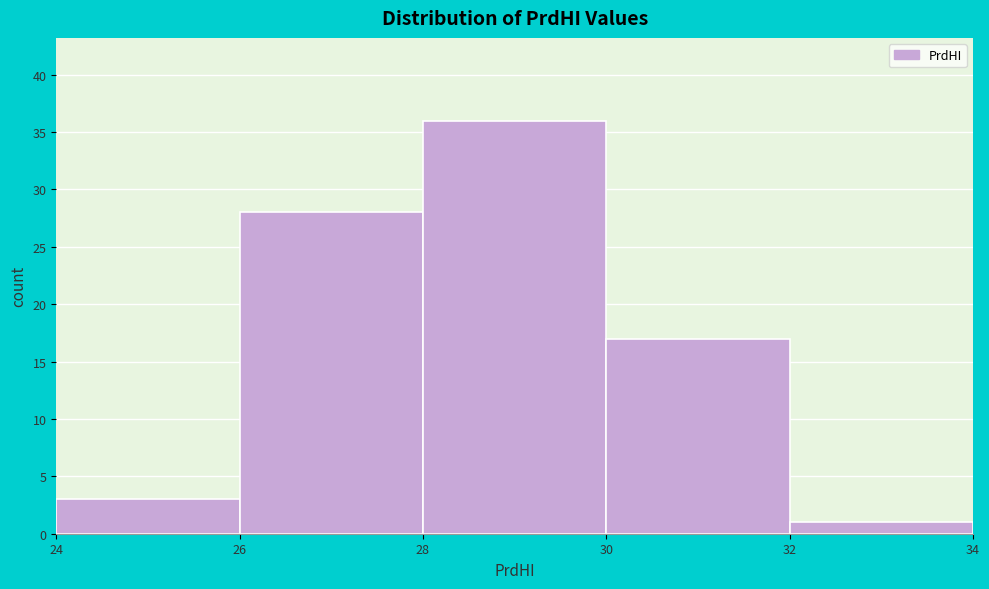

Reading left to right, transcribe this chart: for each bar, give the range it covers on the x-axis and its height. The values are not printed on the chart, so give them approximately, as read against the axis.

24 to 26: 3
26 to 28: 28
28 to 30: 36
30 to 32: 17
32 to 34: 1